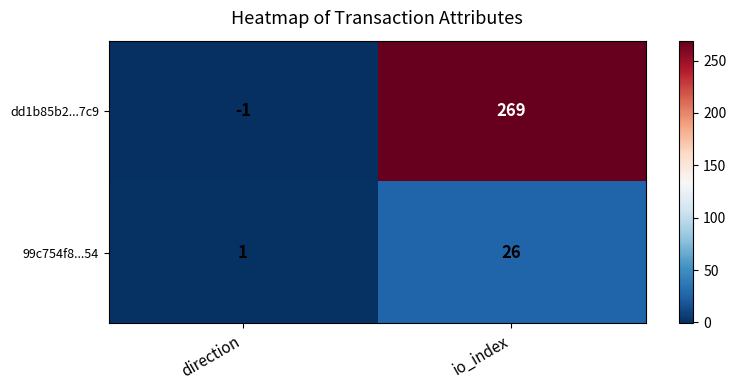

What is the average value of the dd1b85b2...7c9 series?

134